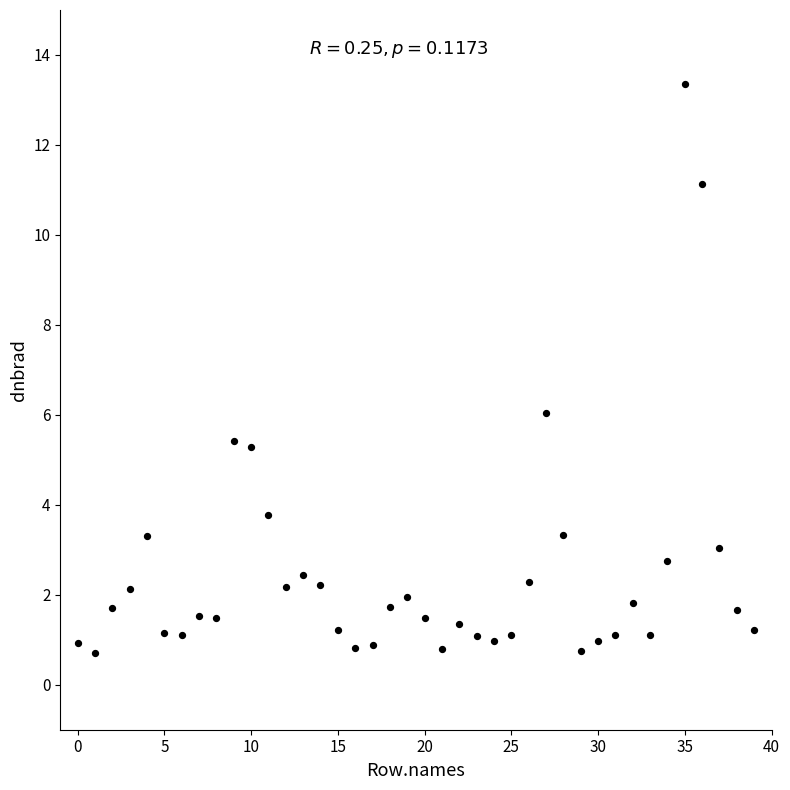

What is the range of Y values (max minus min)?

12.6